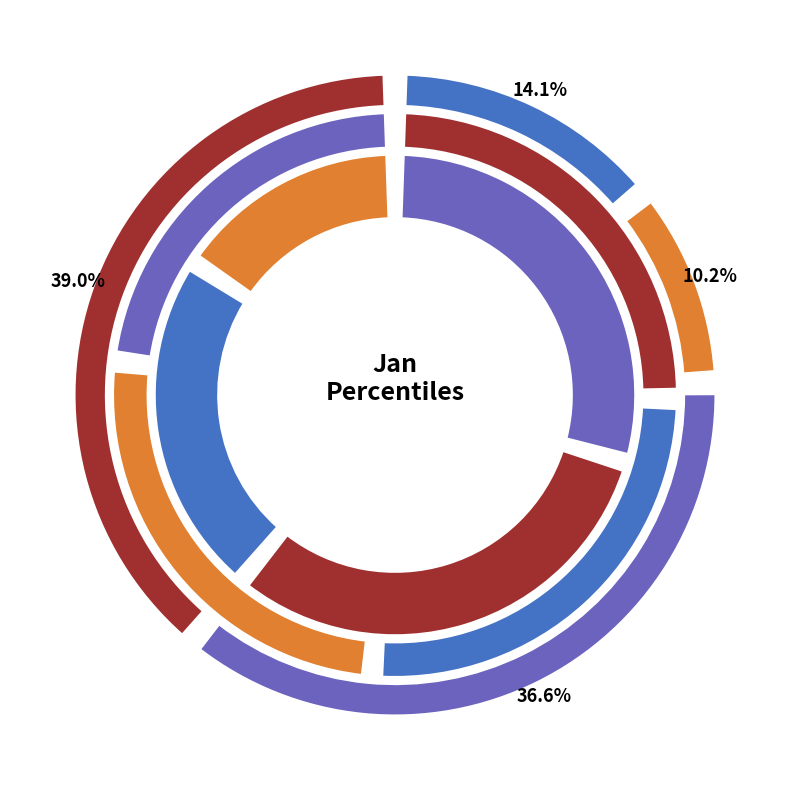

To the nearest percent, what percentage of the pie is pct35?

9%